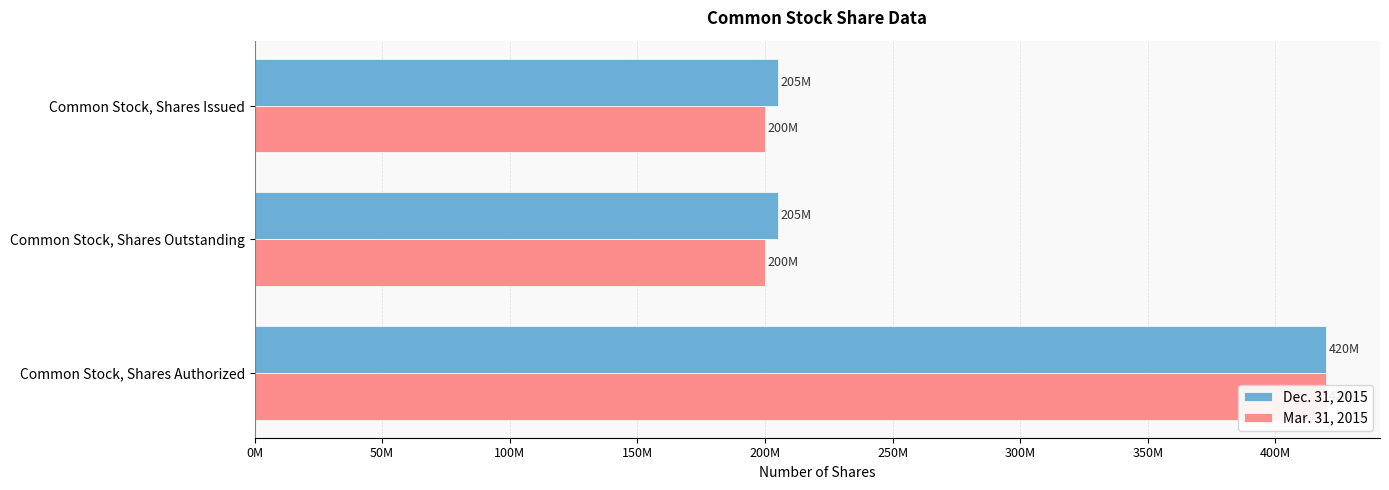

Reading left to right, list all the values displayed in this chart.

Dec. 31, 2015: 205000000	205000000	420000000
Mar. 31, 2015: 200000000	200000000	420000000